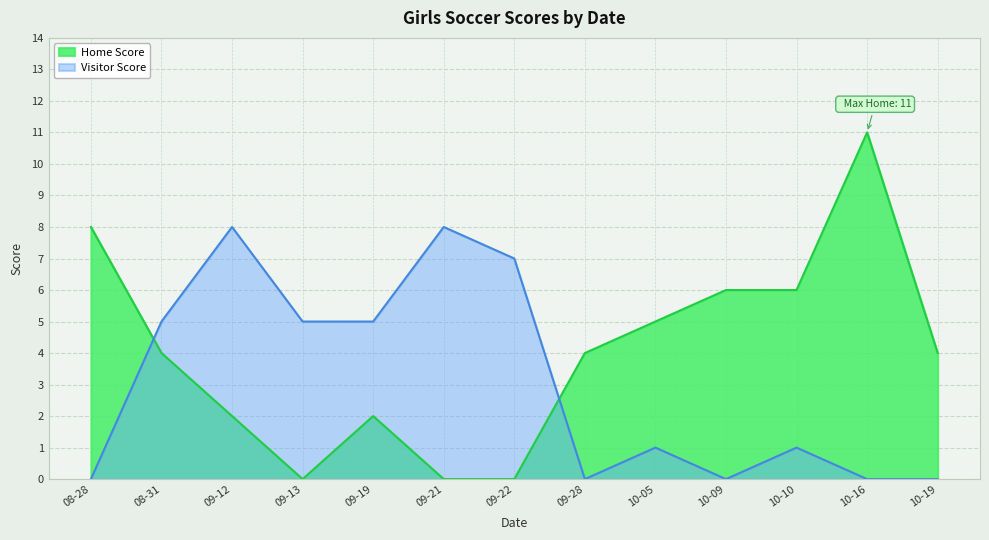

What is the difference between the Home Score values at 10-16 and 09-22?

11